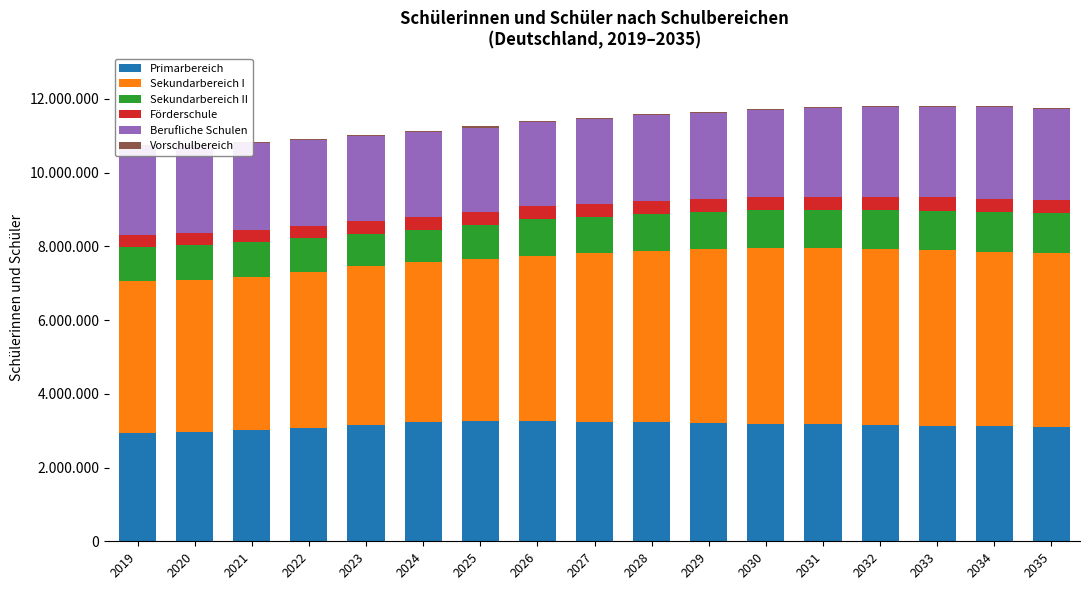

At how many categories does at least one series exceed 2244409?

17